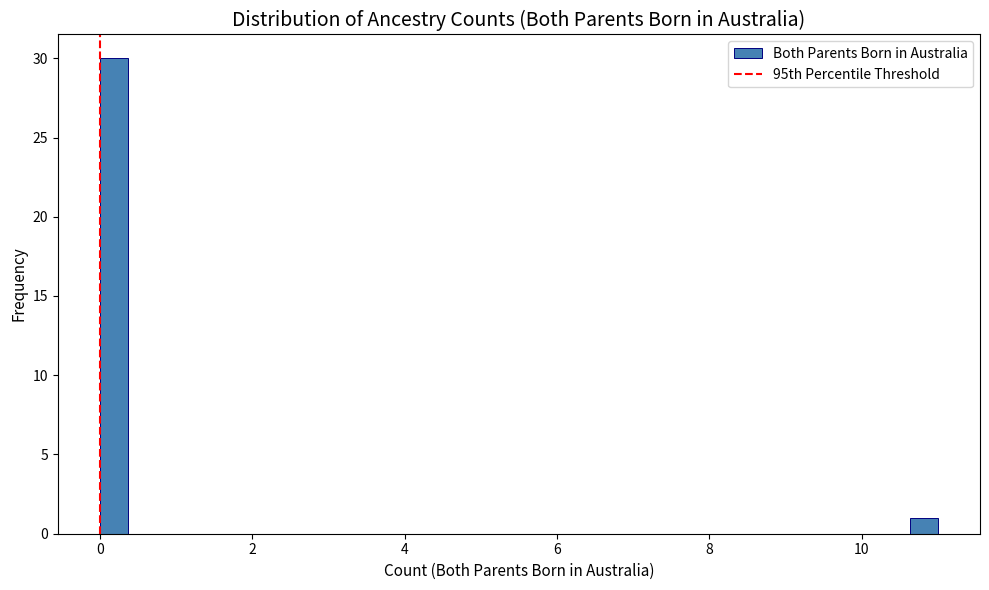

Read against the x-axis, roughly where is the centre of the tallest bar?

0.2